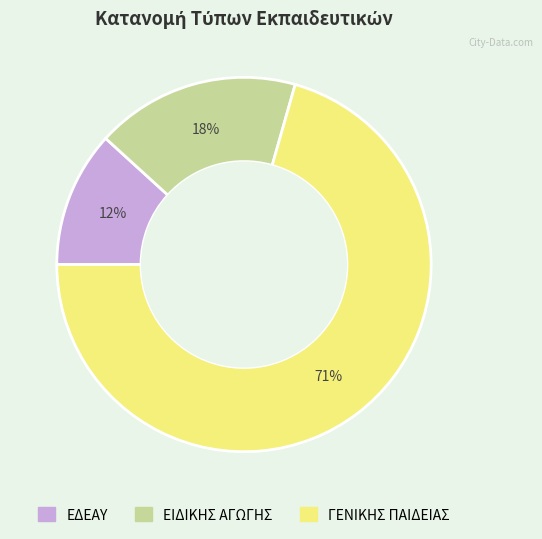

Between ΕΙΔΙΚΗΣ ΑΓΩΓΗΣ and ΕΔΕΑΥ, which is larger?

ΕΙΔΙΚΗΣ ΑΓΩΓΗΣ